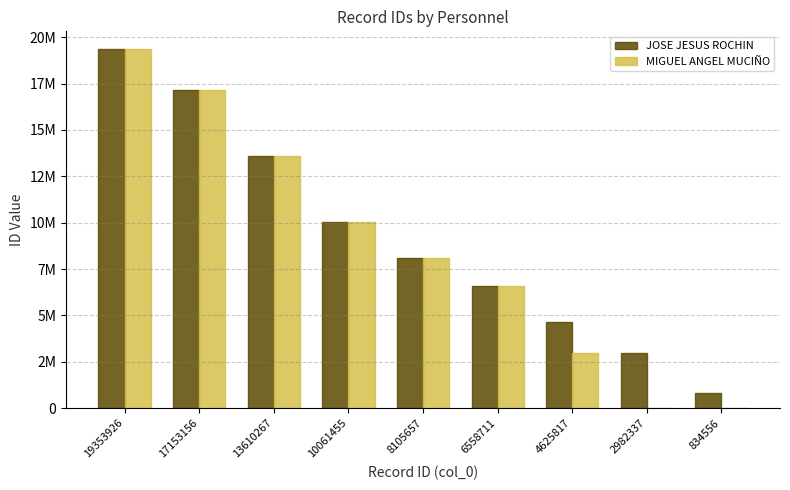

What is the difference between the second highest and second lowest values in the JOSE JESUS ROCHIN series?

14170819